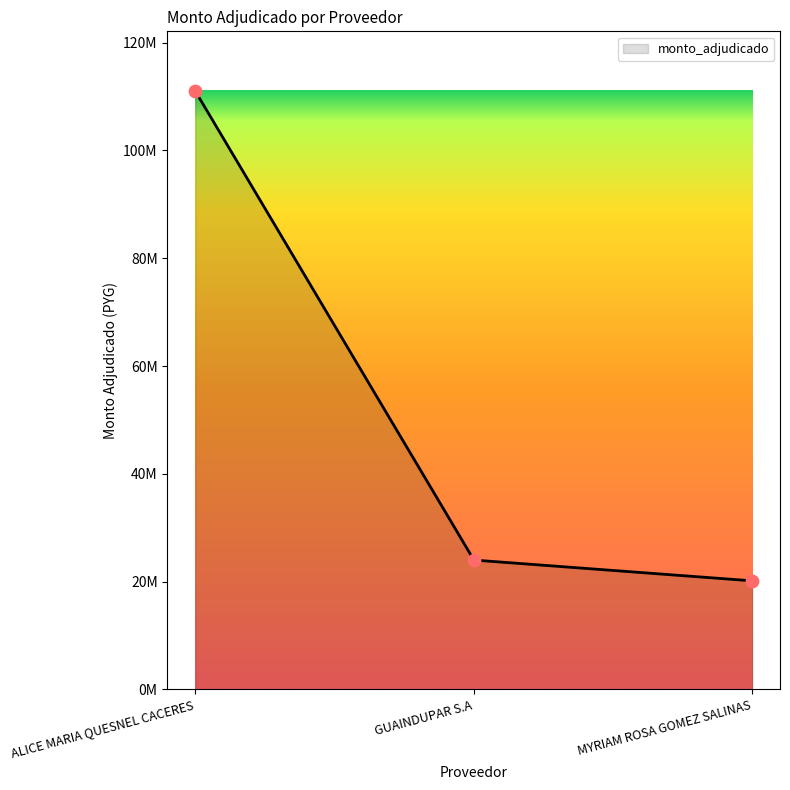

Approximately how many times larger is the value at ALICE MARIA QUESNEL CACERES compared to MYRIAM ROSA GOMEZ SALINAS?

5.5